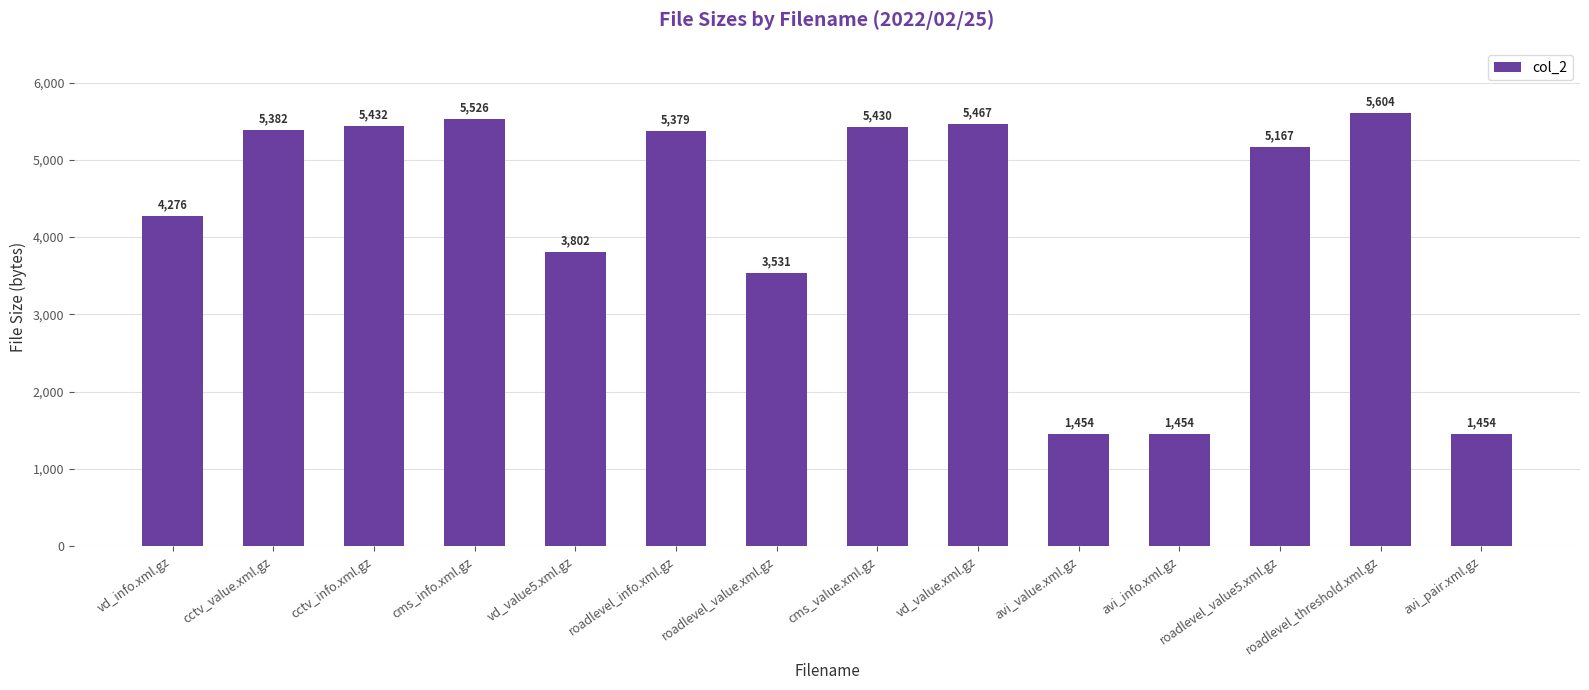

Reading right to left, transcribe all the data shown in this chart.

1454	5604	5167	1454	1454	5467	5430	3531	5379	3802	5526	5432	5382	4276